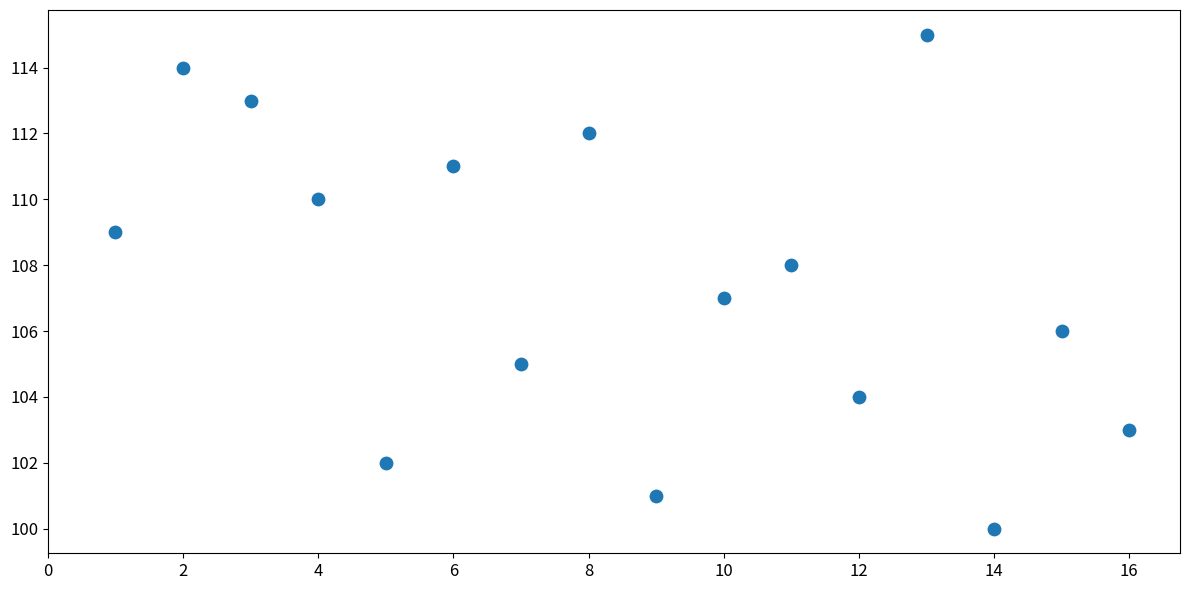

What is the range of Y values (max minus min)?

15